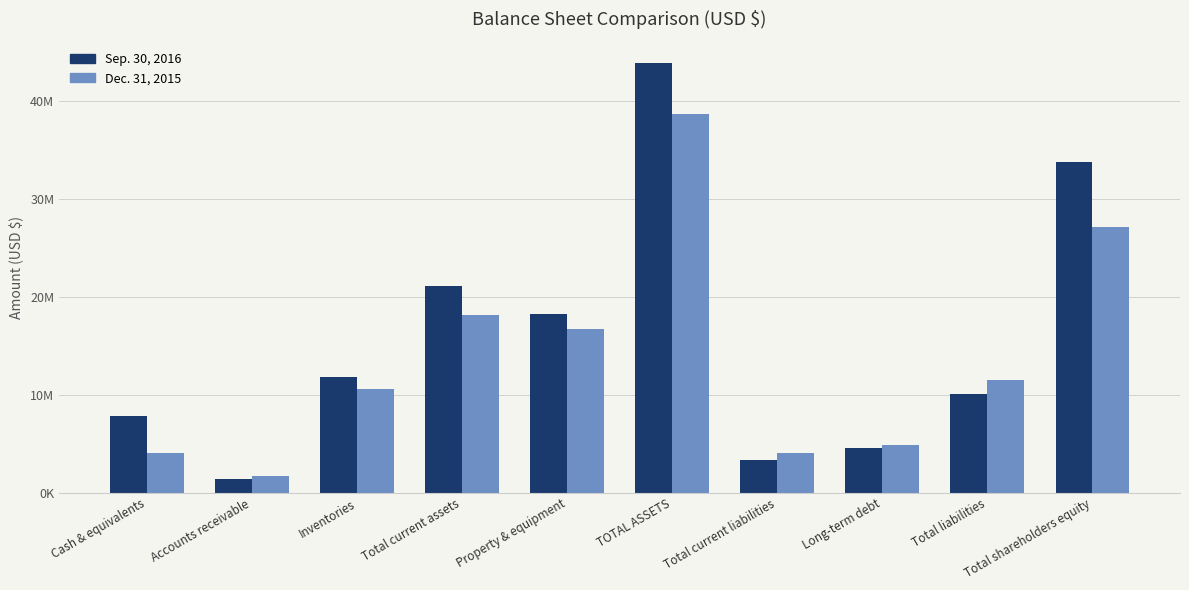

What is the difference between the Sep. 30, 2016 values at Total current liabilities and Total liabilities?

6745537